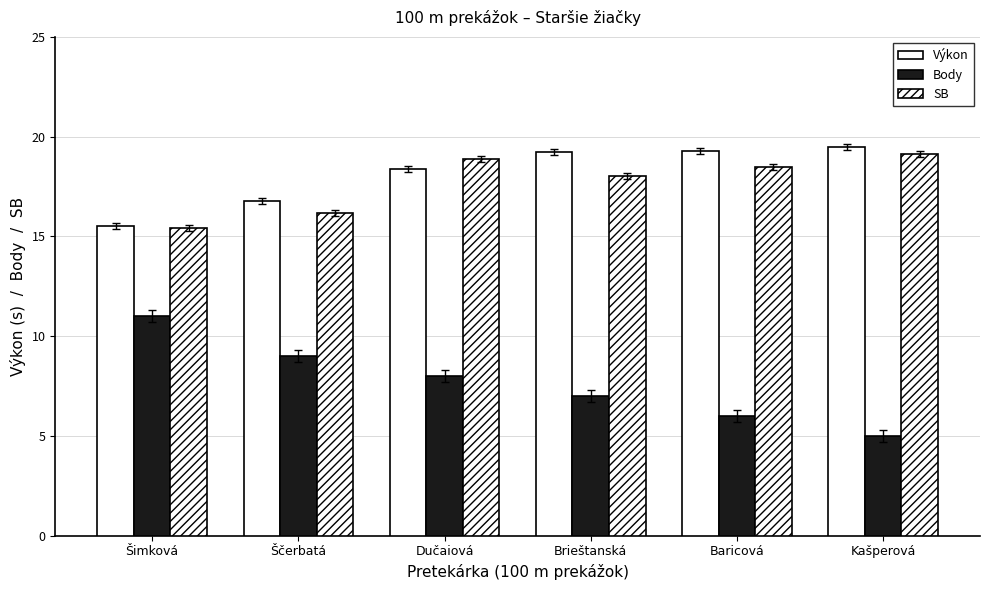

At how many categories does at least one series exceed 16?

5